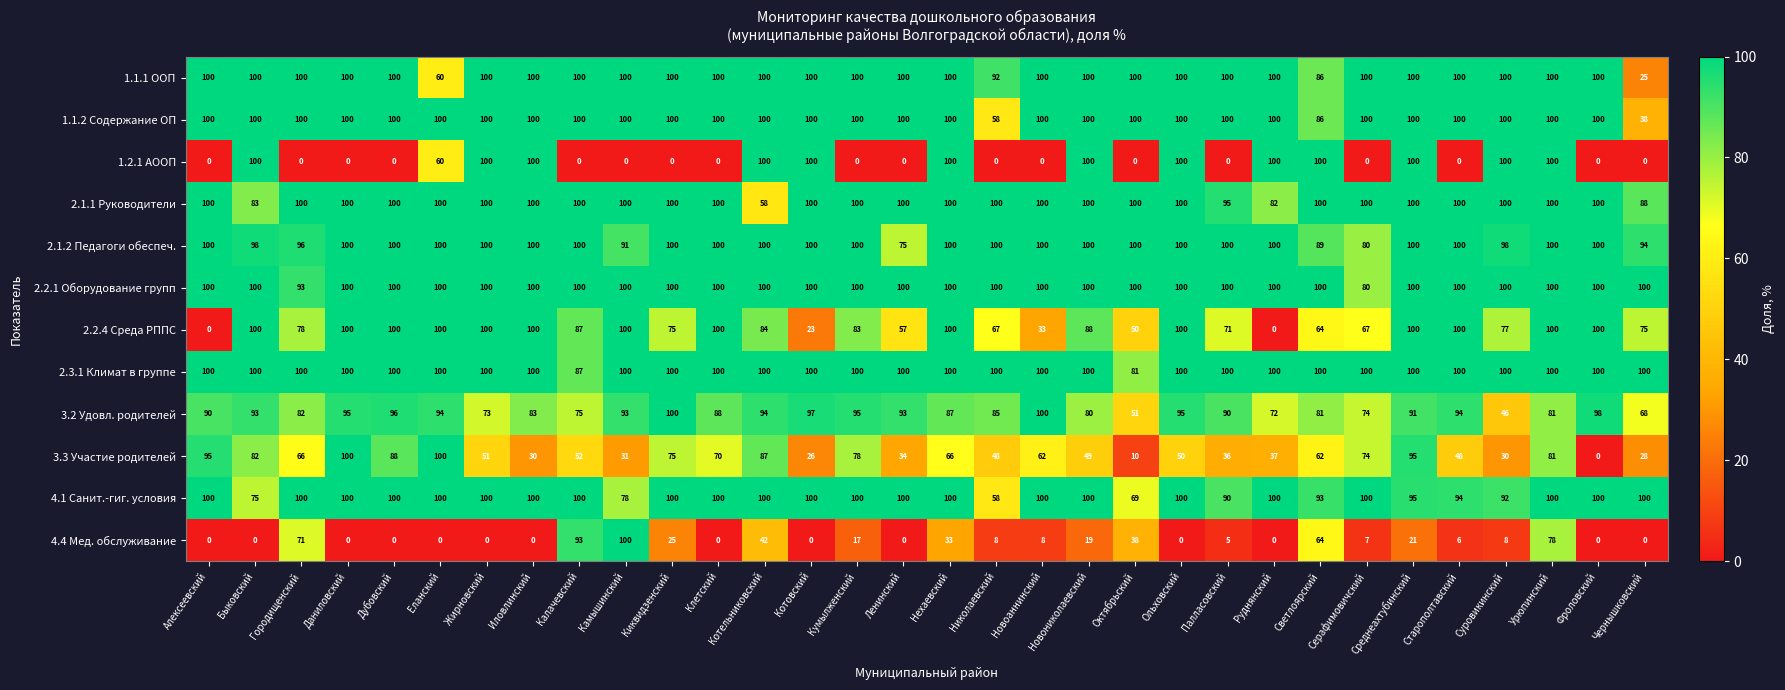

Is the value of 3.3 Участие родителей at Светлоярский greater than the value of 3.2 Удовл. родителей at Старополтавский?

No